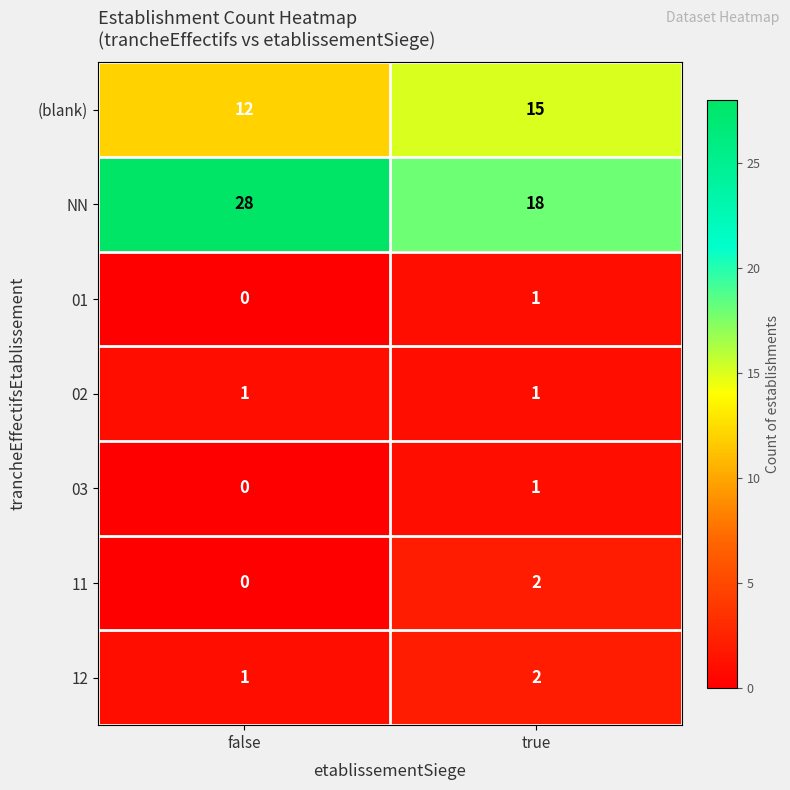

What is the maximum value shown in the chart?

28